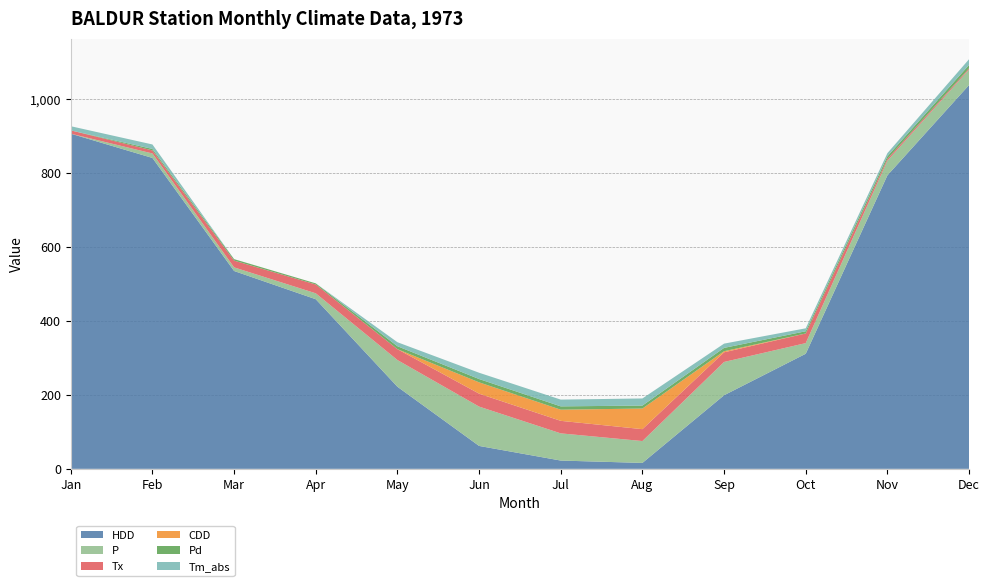

Reading right to left, transcribe all the data shown in this chart.

HDD: 12=1038.9	11=794.4	10=311.5	9=199.2	8=16.0	7=22.4	6=62.0	5=222.2	4=459.1	3=535.5	2=841.5	1=907.2
P: 12=42.1	11=39.6	10=28.8	9=90.1	8=59.2	7=73.6	6=106.5	5=72.3	4=16.0	3=9.8	2=12.1	1=0.0
Tx: 12=3.3	11=5.0	10=26.1	9=26.1	8=32.2	7=33.9	6=35.0	5=29.4	4=23.9	3=18.3	2=8.3	1=8.9
CDD: 12=0.0	11=0.0	10=0.0	9=3.0	8=55.8	7=30.2	6=30.6	5=0.0	4=0.0	3=0.0	2=0.0	1=0.0
Pd: 12=9.0	11=7.0	10=6.0	9=9.0	8=8.0	7=9.0	6=9.0	5=8.0	4=3.0	3=4.0	2=4.0	1=0.0
Tm_abs: 12=15.5	11=8.5	10=8.0	9=11.5	8=19.3	7=18.3	6=17.0	5=10.8	4=0.0	3=0.0	2=12.1	1=11.3